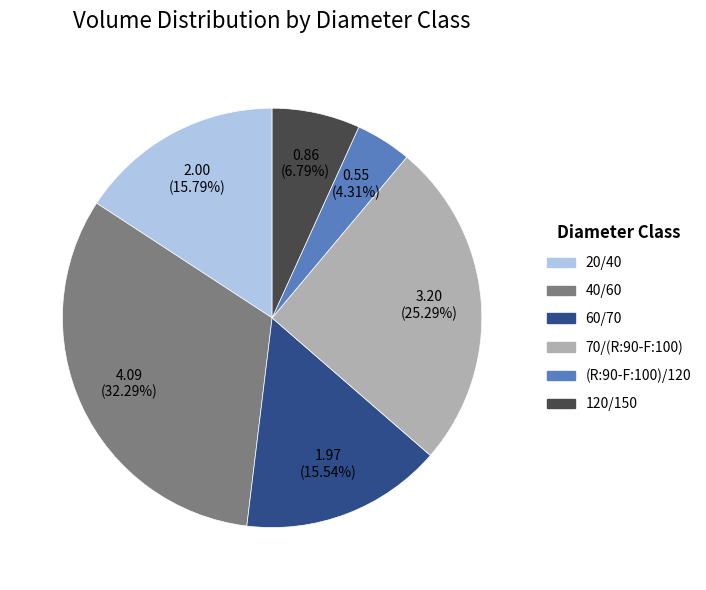

True or false: 70/(R:90-F:100) accounts for 25% of the total.

True